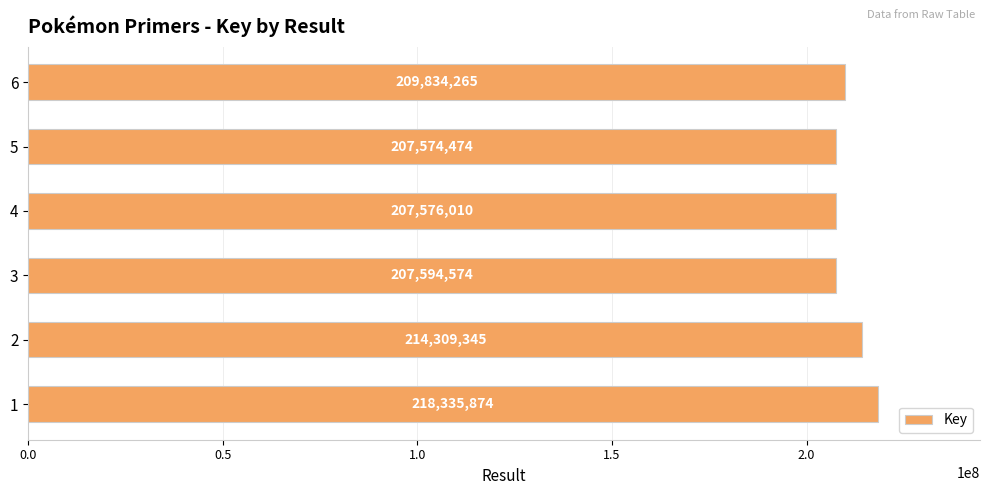

How many data points are less than 209834265?

3